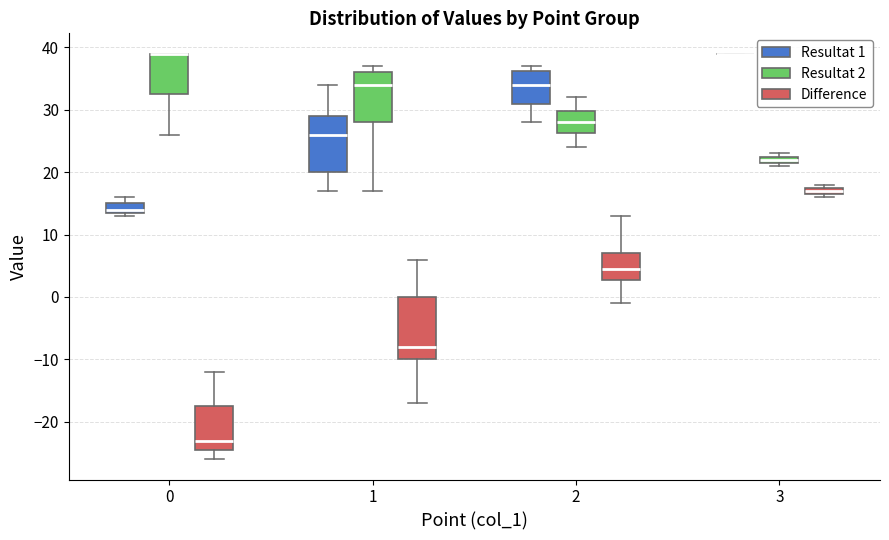

Where is the upper edge of the box for 0 (Difference) on the y-axis? The values are not printed on the chart, so give them approximately, as read against the axis.

-17